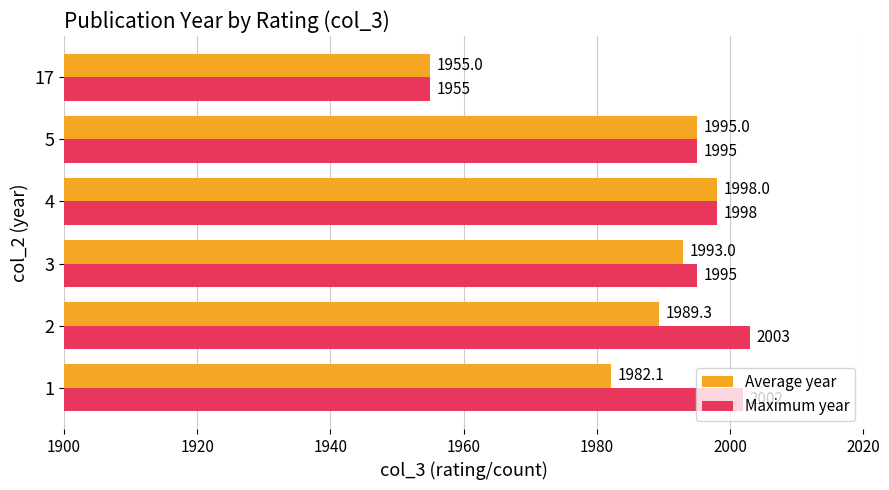

What value does the Average year series have at 1?

1982.1